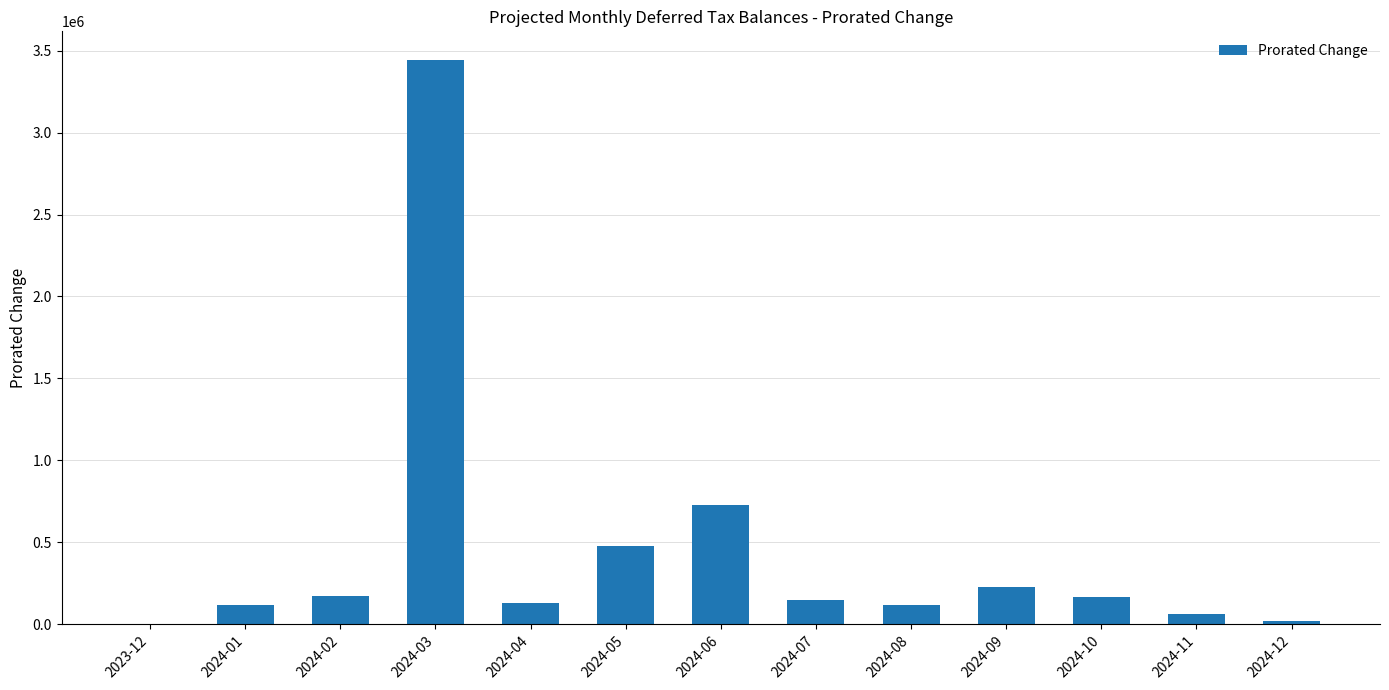

What is the sum of all values?

5812174.9